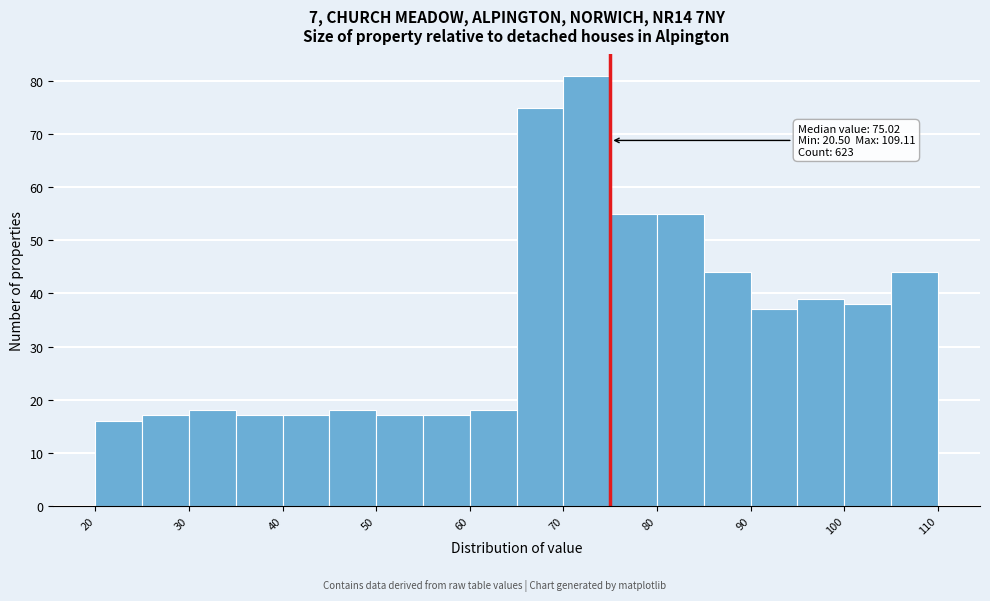

Which range on the x-axis has the tallest bar?

70 to 75